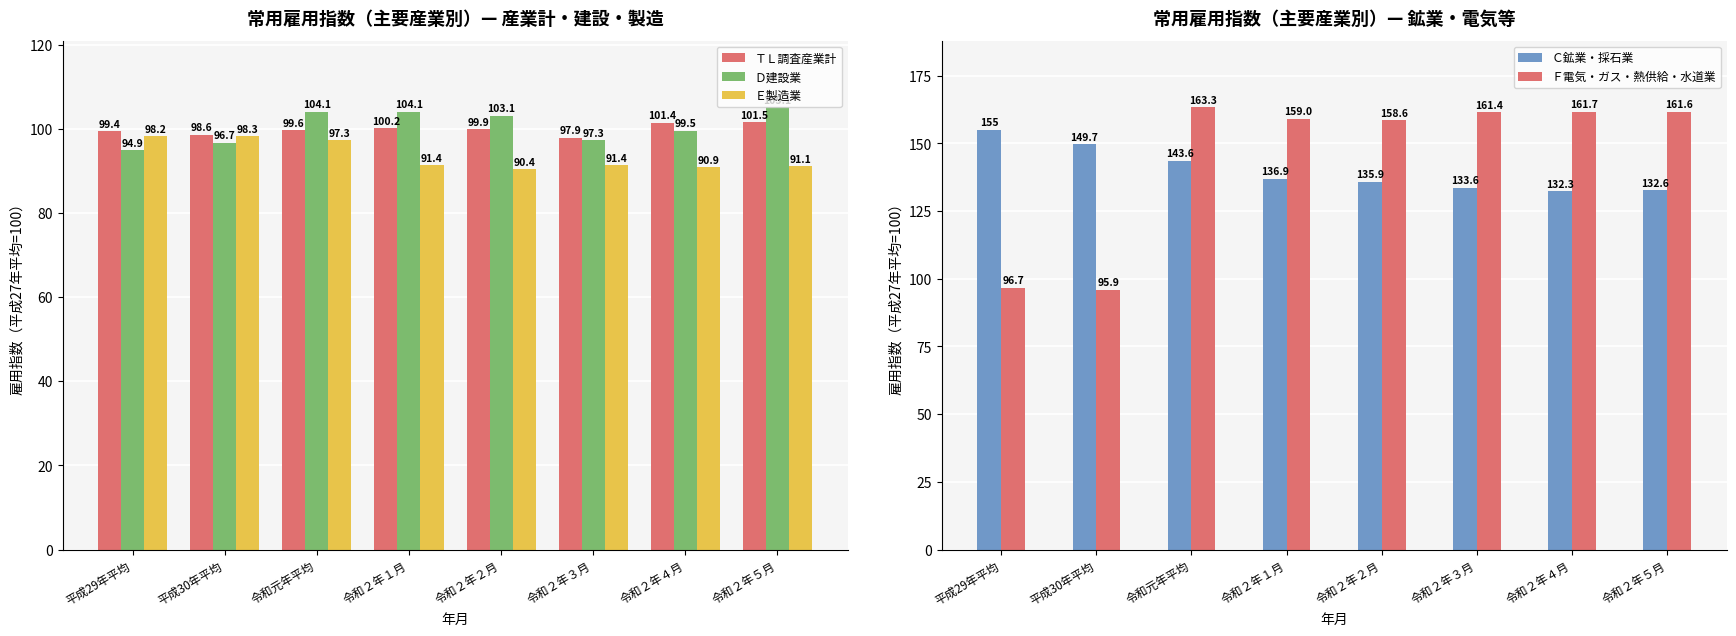

Reading left to right, what are all the values shown in this chart?

ＴＬ調査産業計: 99.4	98.6	99.6	100.2	99.9	97.9	101.4	101.5
Ｄ建設業: 94.9	96.7	104.1	104.1	103.1	97.3	99.5	105.1
Ｅ製造業: 98.2	98.3	97.3	91.4	90.4	91.4	90.9	91.1
Ｃ鉱業・採石業: 155.0	149.7	143.6	136.9	135.9	133.6	132.3	132.6
Ｆ電気・ガス・熱供給・水道業: 96.7	95.9	163.3	159.0	158.6	161.4	161.7	161.6